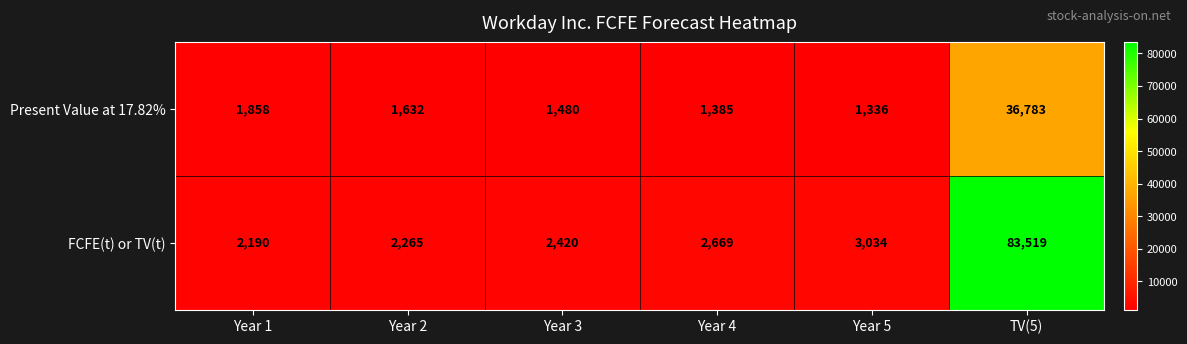

At which category is the sum across all series the highest?

TV(5)